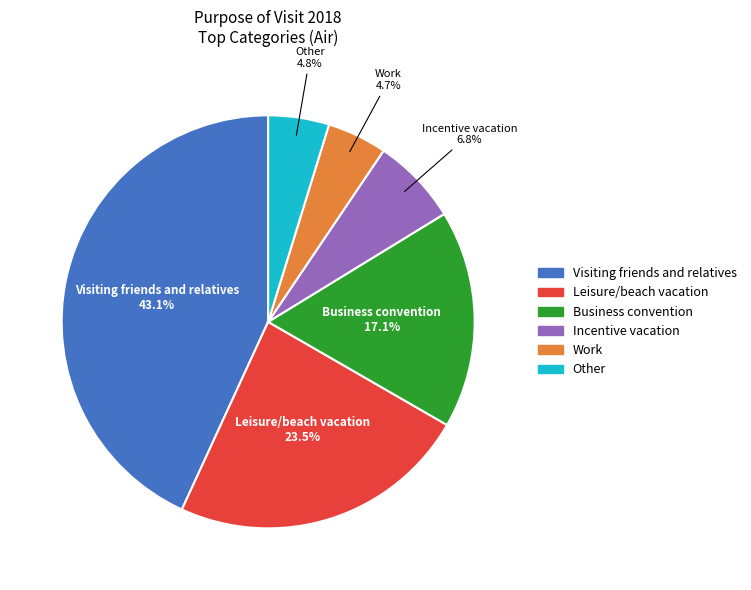

What percentage do Incentive vacation and Work together represent?

11.5%